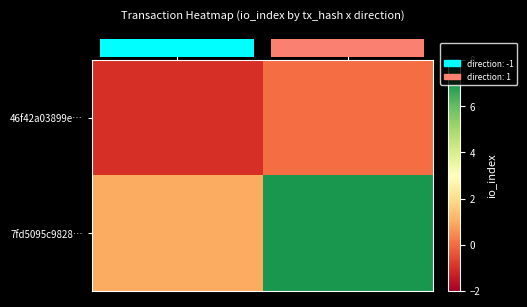

Which category has the lowest value in the 7fd5095c9828… series?

-1